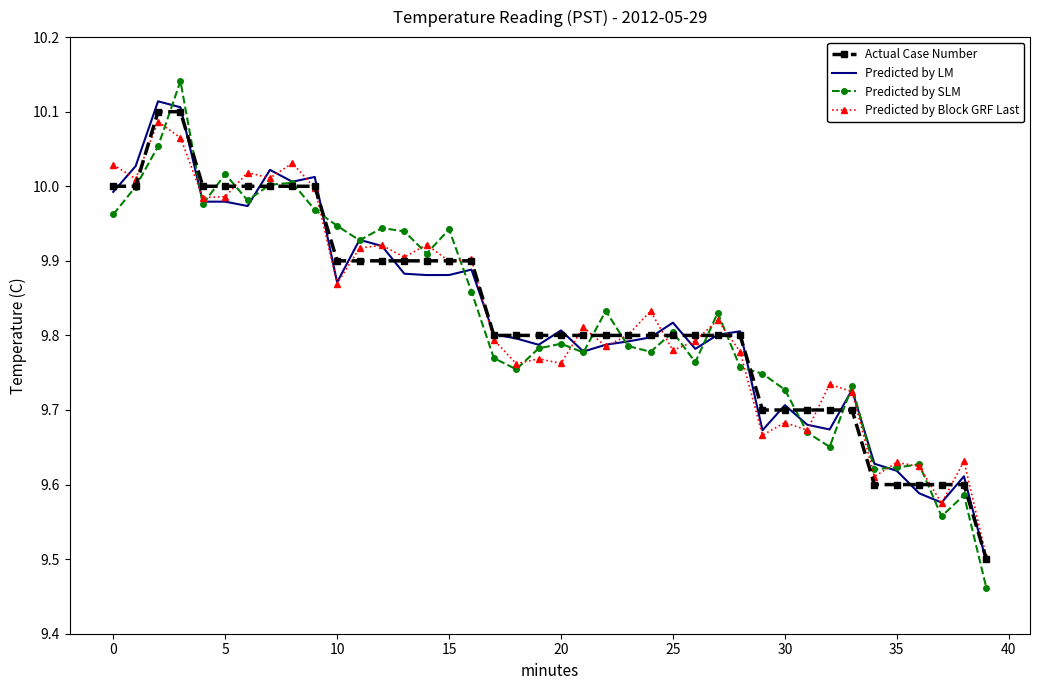

Which series has the widest spread of values?

Predicted by SLM